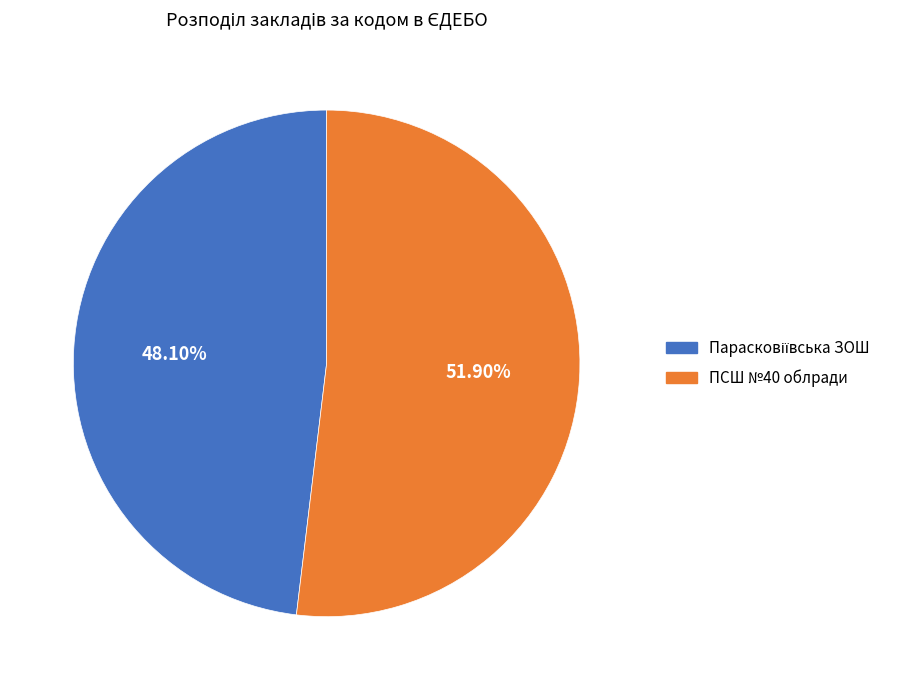

To the nearest percent, what is the average slice percentage?

50%